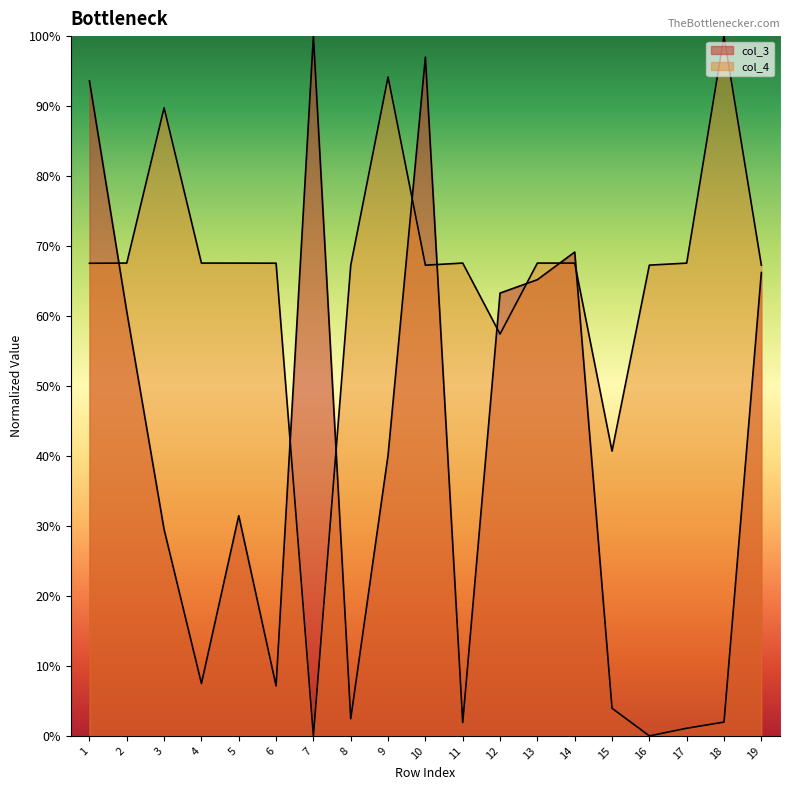

The value of col_3 at 15 is 2.1. True or false?

False